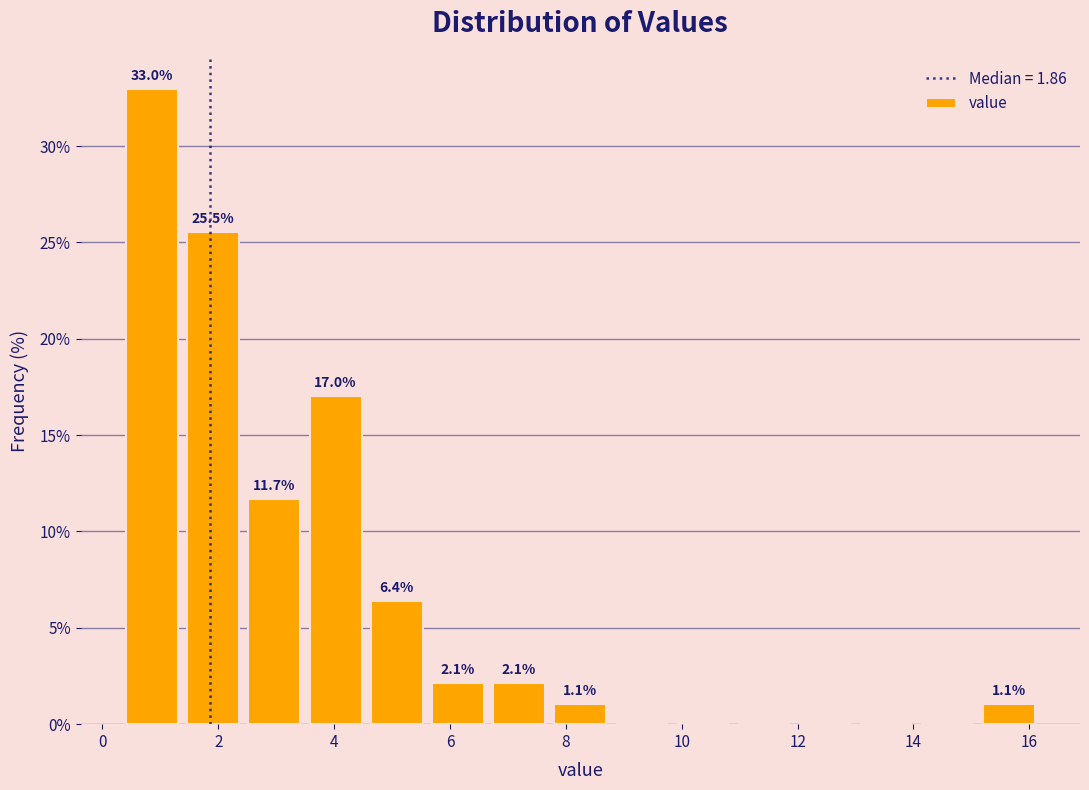

Which range on the x-axis has the tallest bar?

0.4 to 1.4